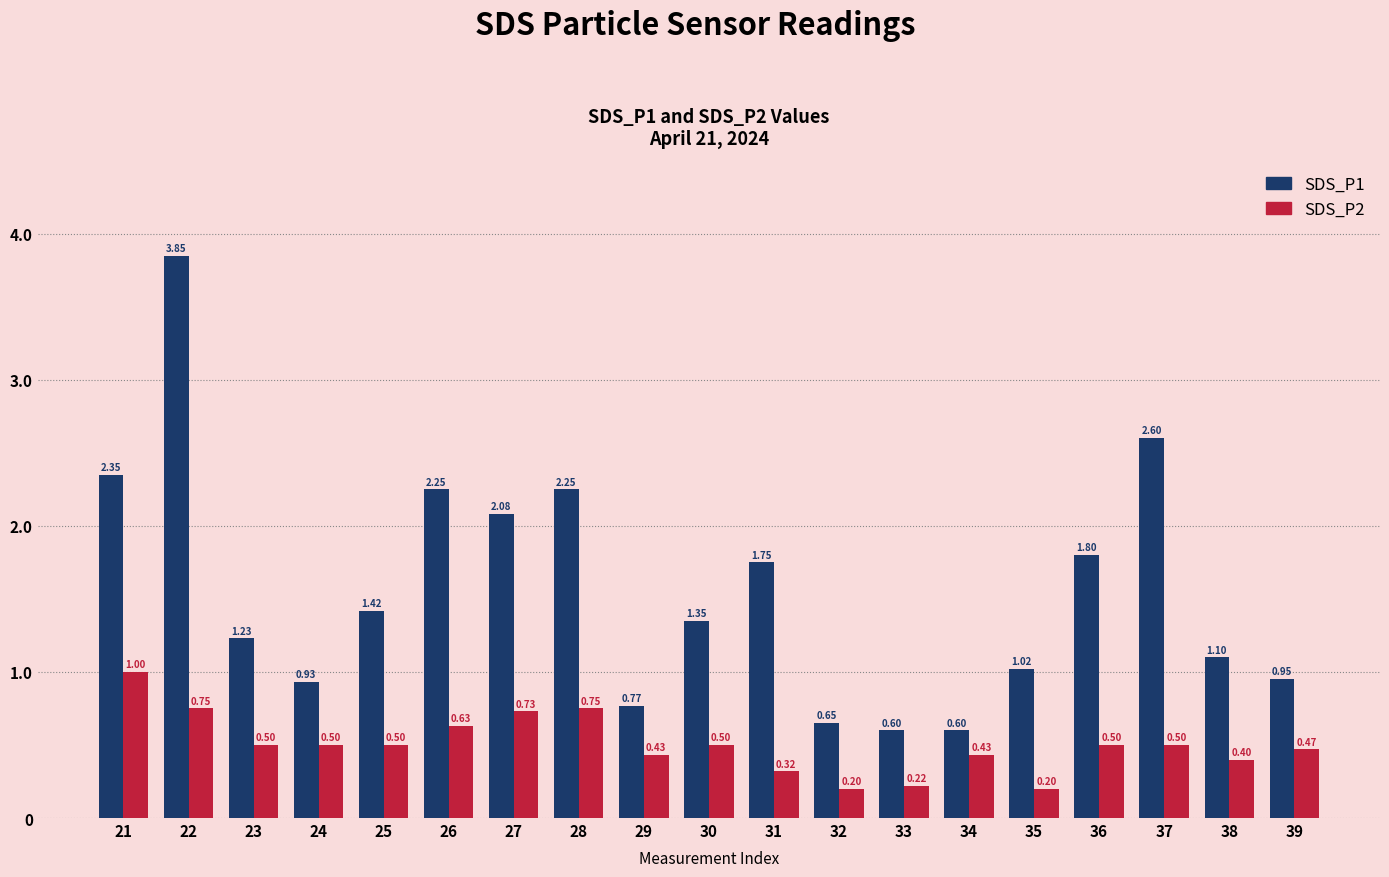

What is the value of the SDS_P2 bar at the 6th from the left?

0.6